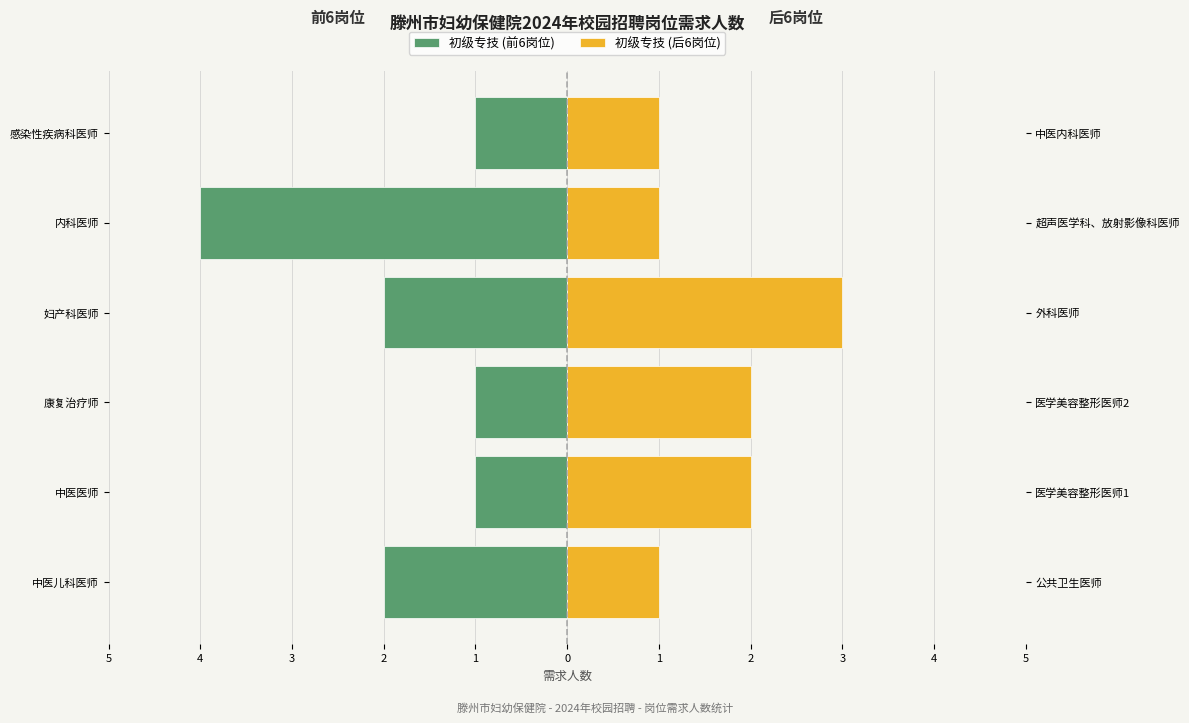

What are all the series names shown in the legend?

初级专技 (前6岗位), 初级专技 (后6岗位)